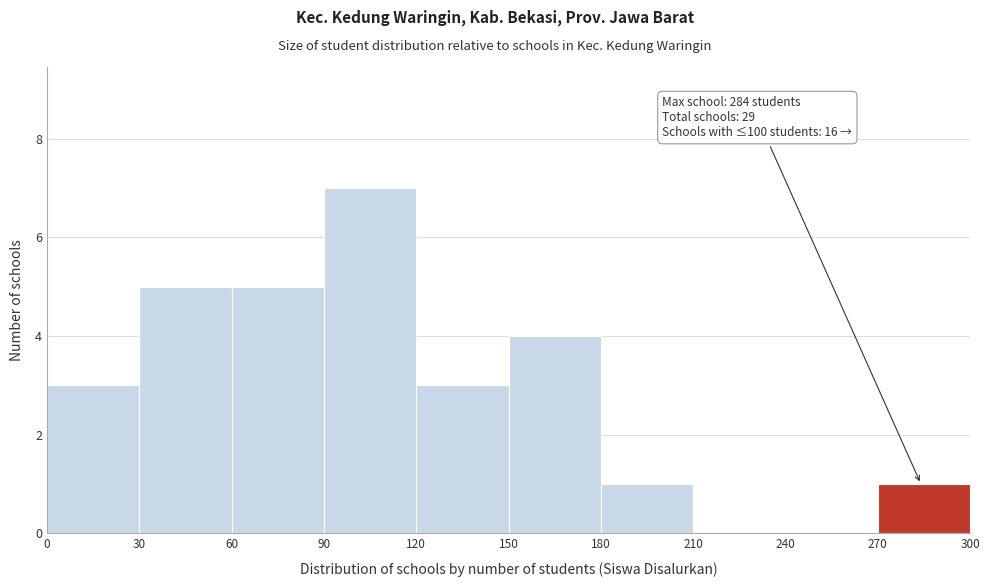

Over which range of the x-axis is the bar tallest?

90 to 120